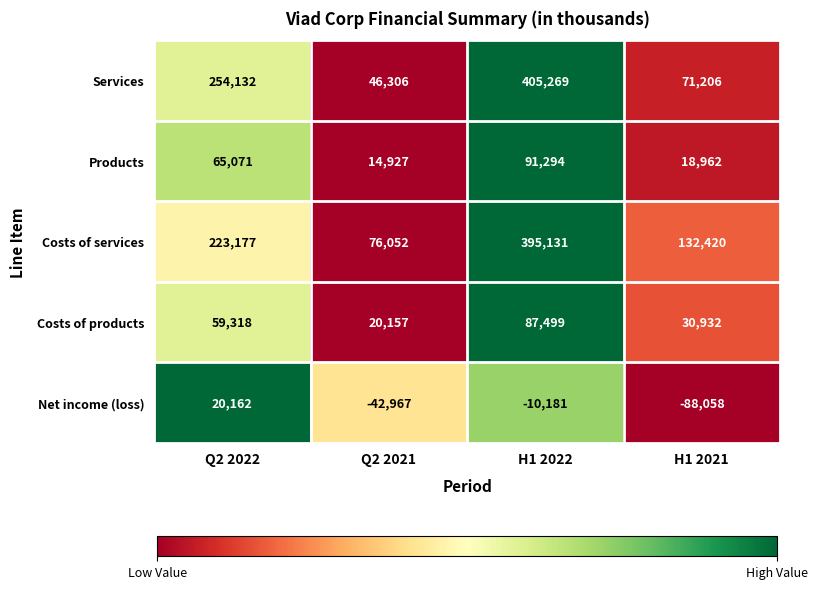

What is the average value of the Products series?

47564